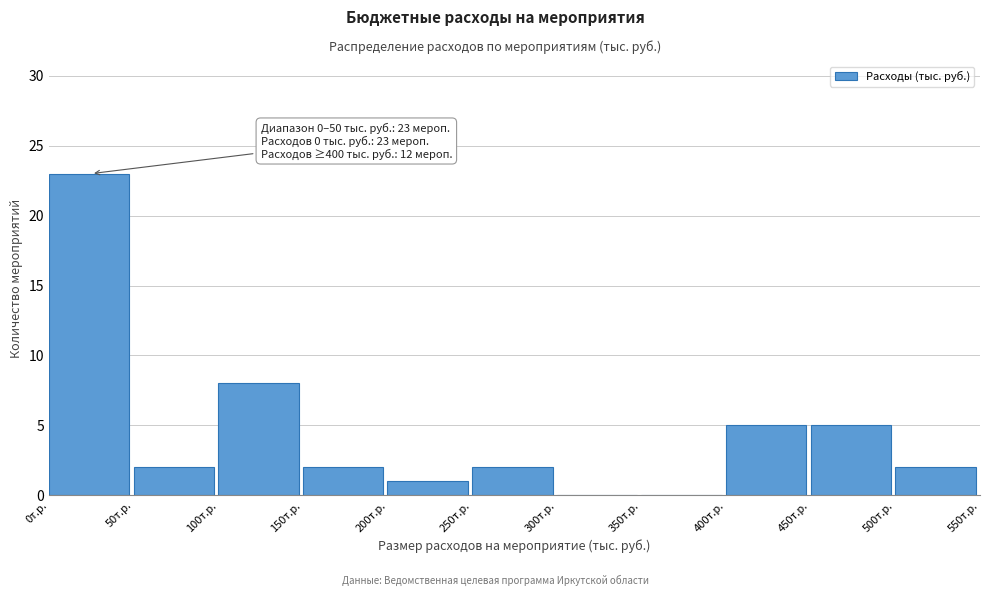

Which range on the x-axis has the tallest bar?

0 to 50